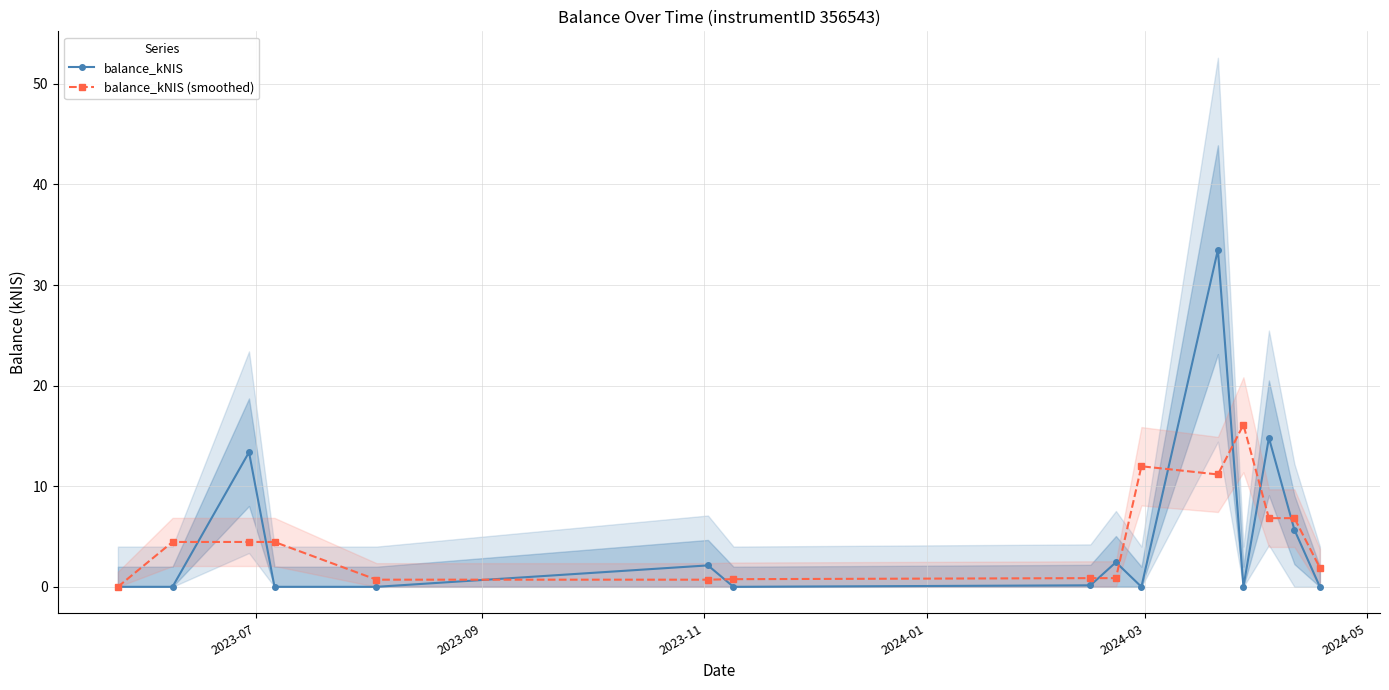

How many interior local peaks does the balance_kNIS series have?

5